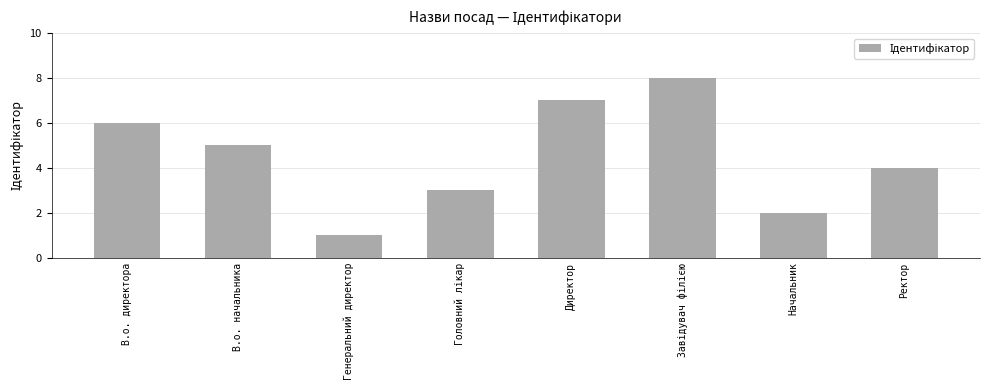

What is the label of the 8th bar from the right?

В.о. директора